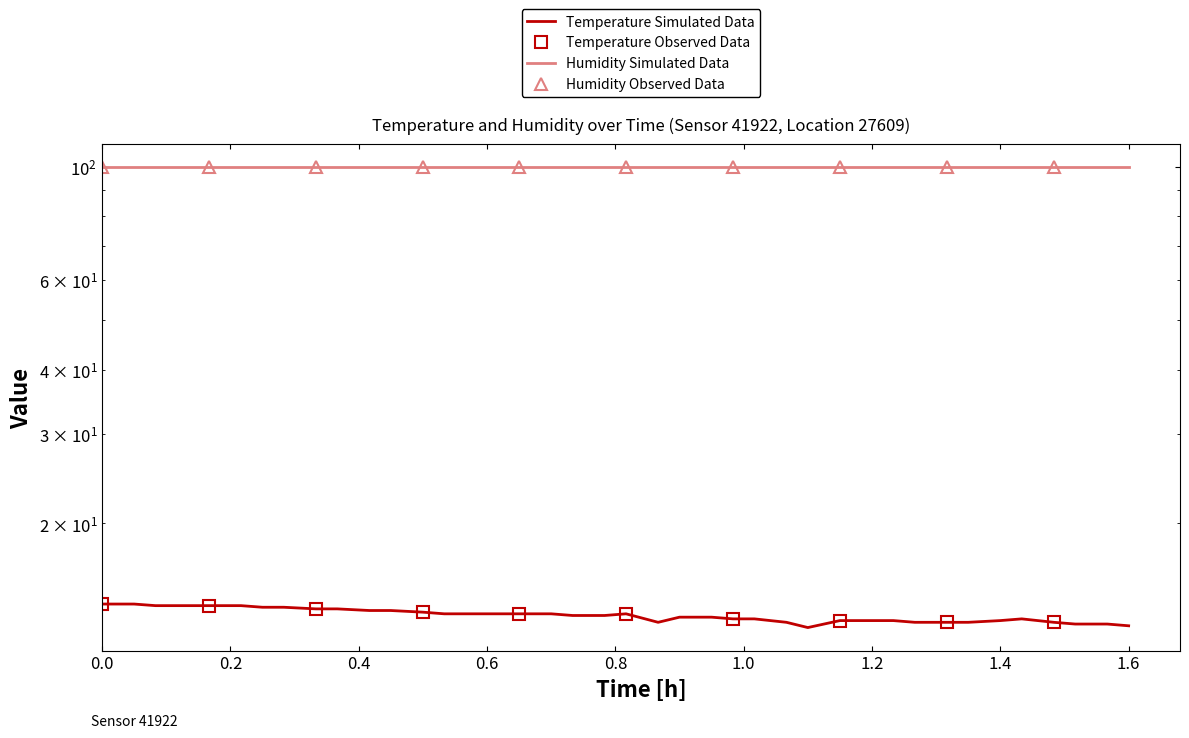

What is the average value?

13.2